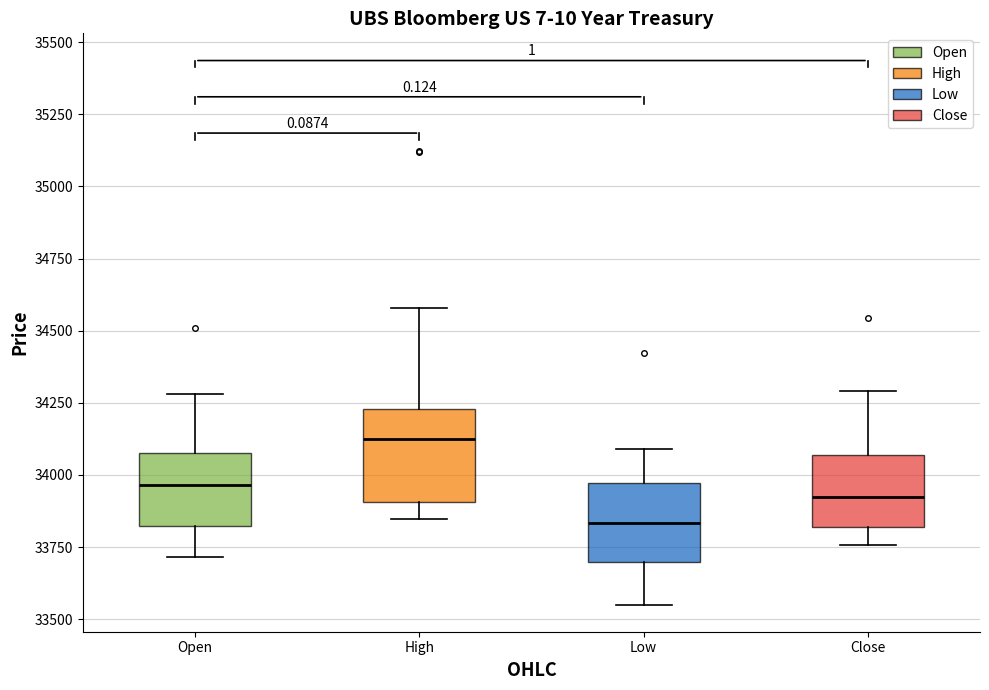

Reading left to right, transcribe this box plot: for each box, give where its median line is, the range the box spans, and where its two whiskers end, as read against the y-axis. The values are not printed on the chart, so give them approximately, as read against the axis.

Open: median 33950, box 33800 to 34100, whiskers 33700 to 34300
High: median 34150, box 33900 to 34250, whiskers 33850 to 34600
Low: median 33850, box 33700 to 33950, whiskers 33550 to 34100
Close: median 33900, box 33800 to 34050, whiskers 33750 to 34300